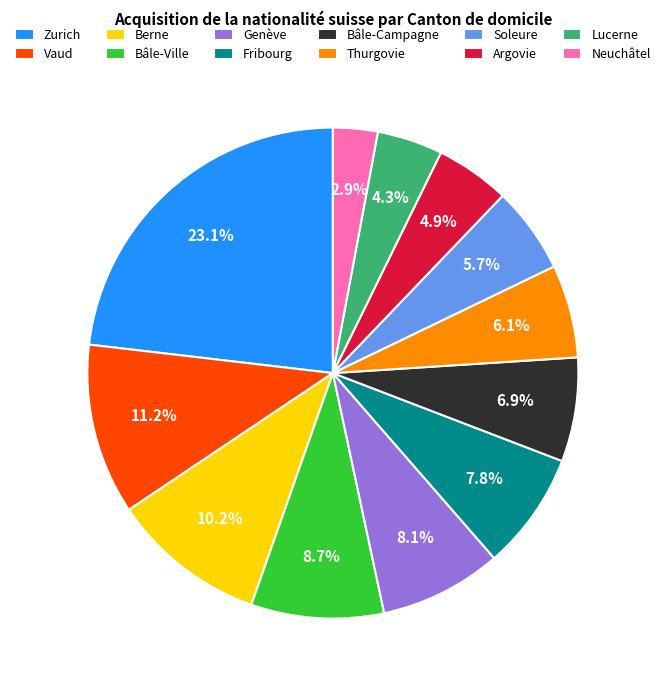

Which category has the biggest portion of the pie?

Zurich